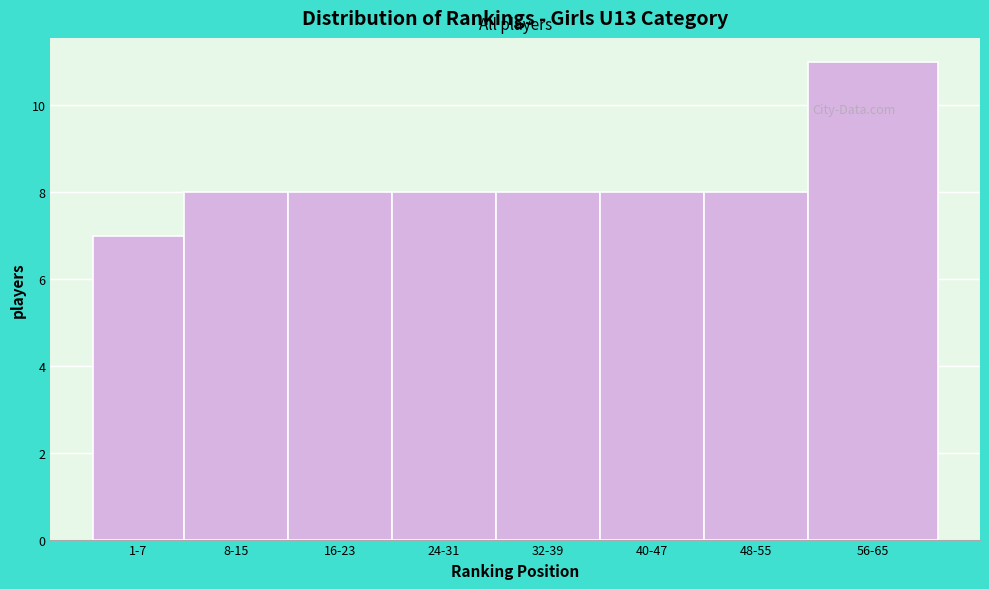

Reading left to right, what are all the values shown in this chart?

7	8	8	8	8	8	8	11